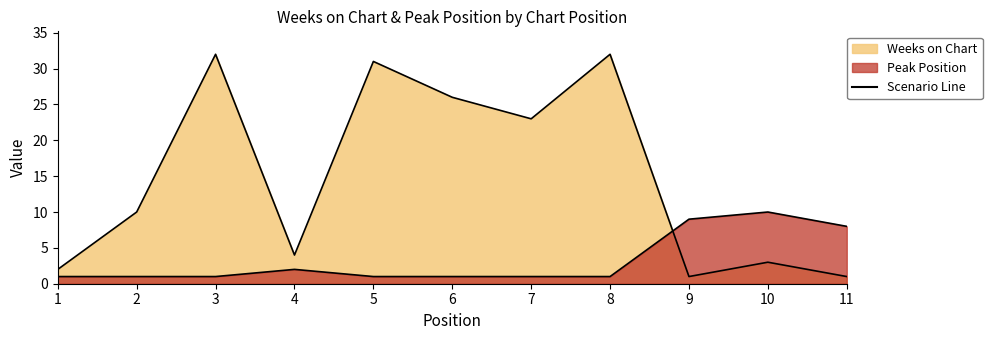

Which label corresponds to the smallest value in the chart?

9